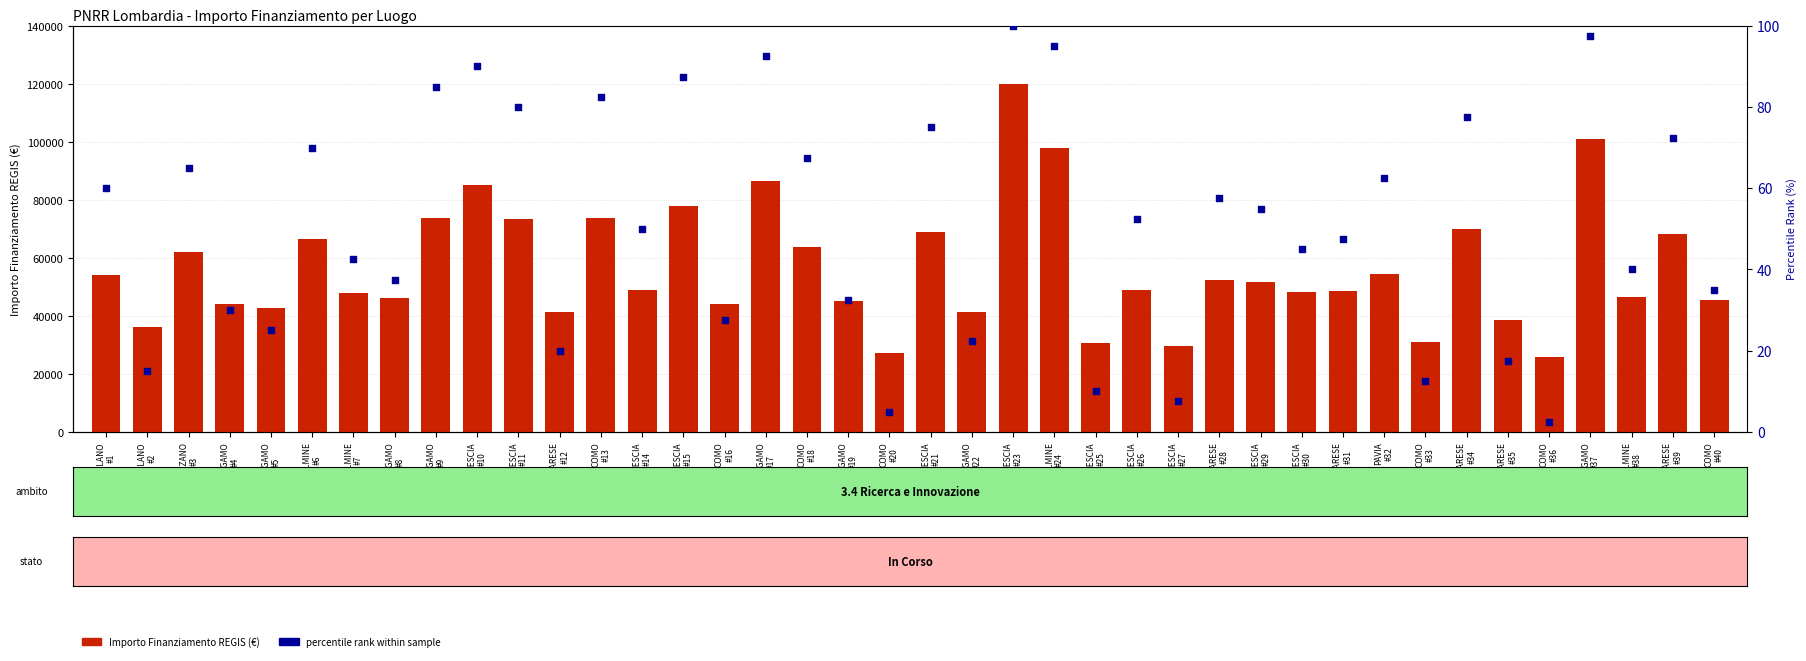

At which category is the sum across all series the highest?

BRESCIA
#23